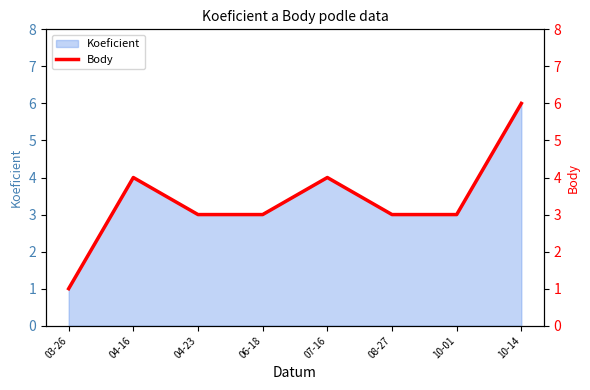

Rank the categories by value from highest to lowest.

10-14, 04-16, 07-16, 04-23, 06-18, 08-27, 10-01, 03-26